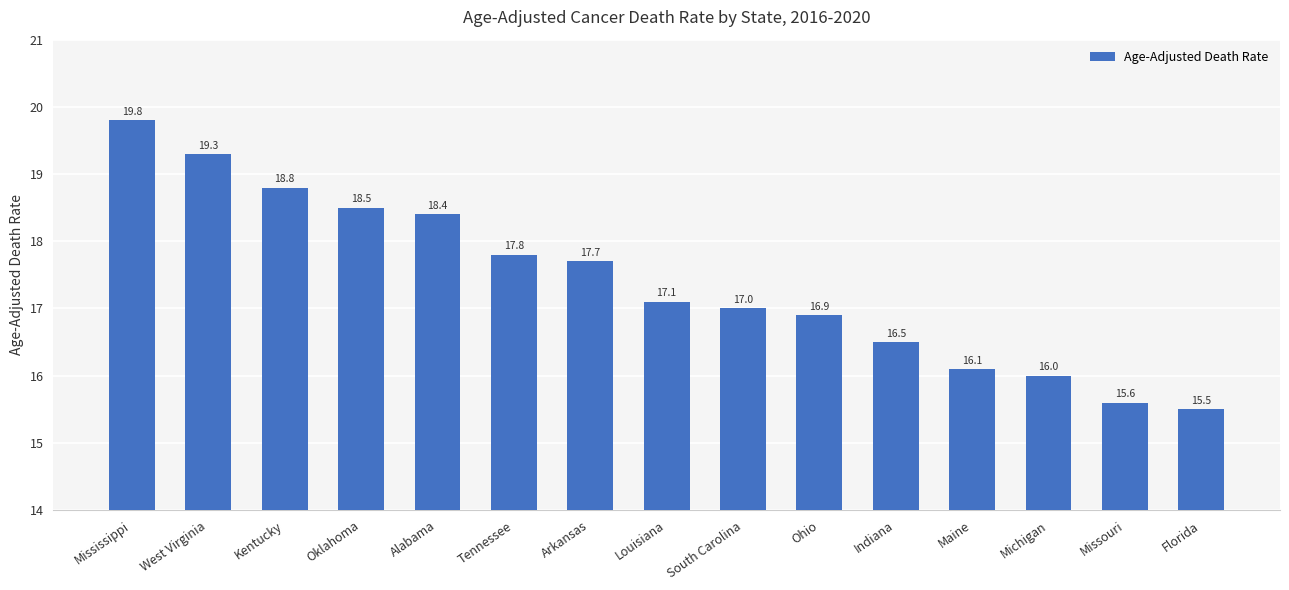

What is the difference between the maximum and minimum values?

4.3